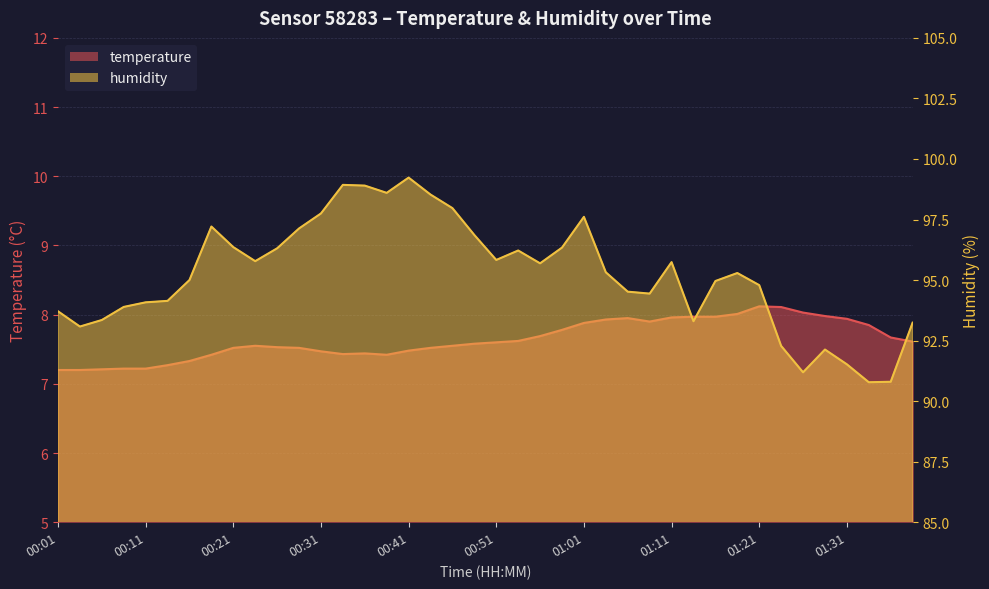

What is the label of the 36th point from the left?

01:28